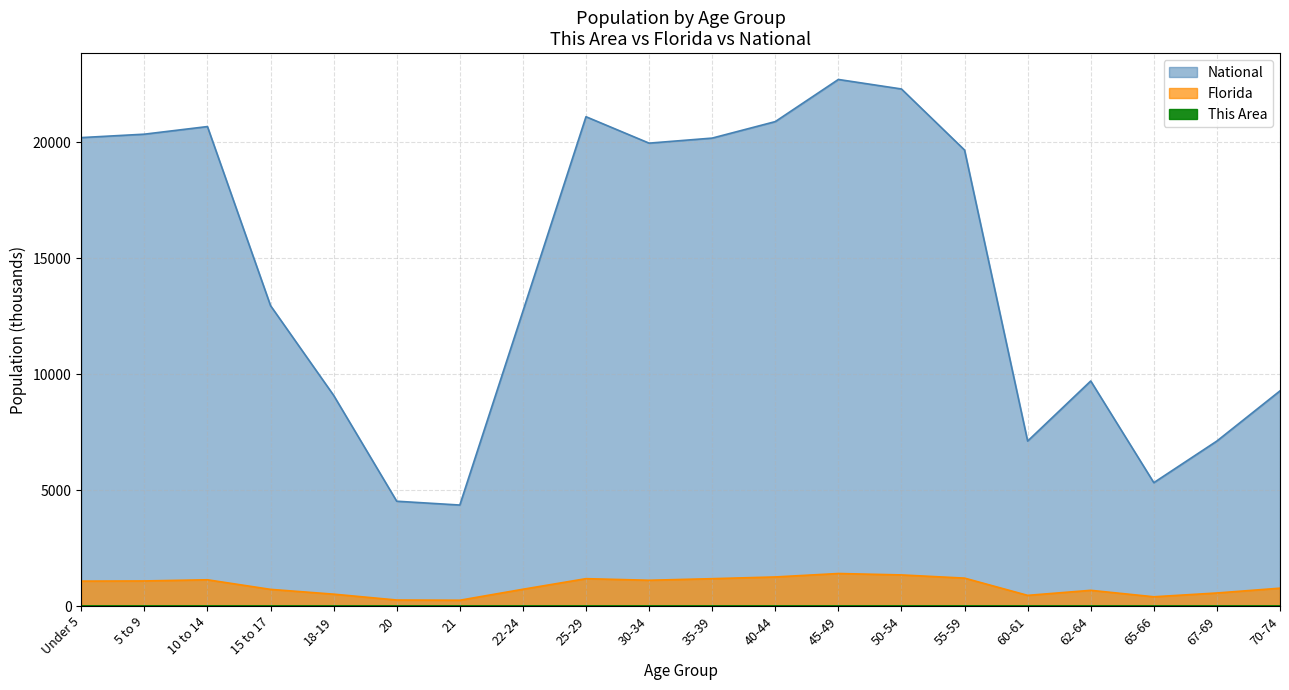

True or false: Florida and National intersect in this chart.

False